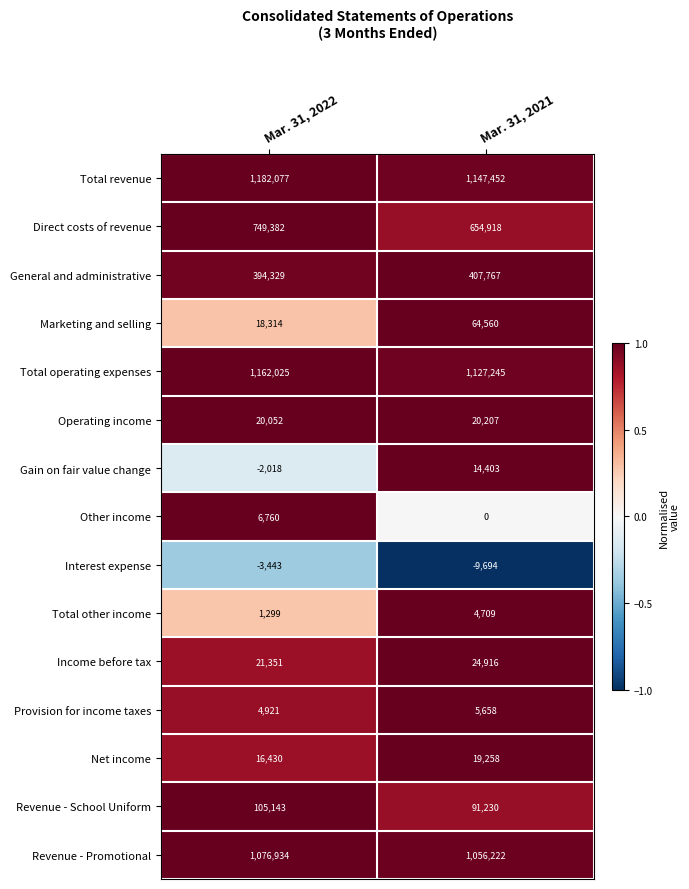

The Provision for income taxes series shows 7743 at Mar. 31, 2021. True or false?

False